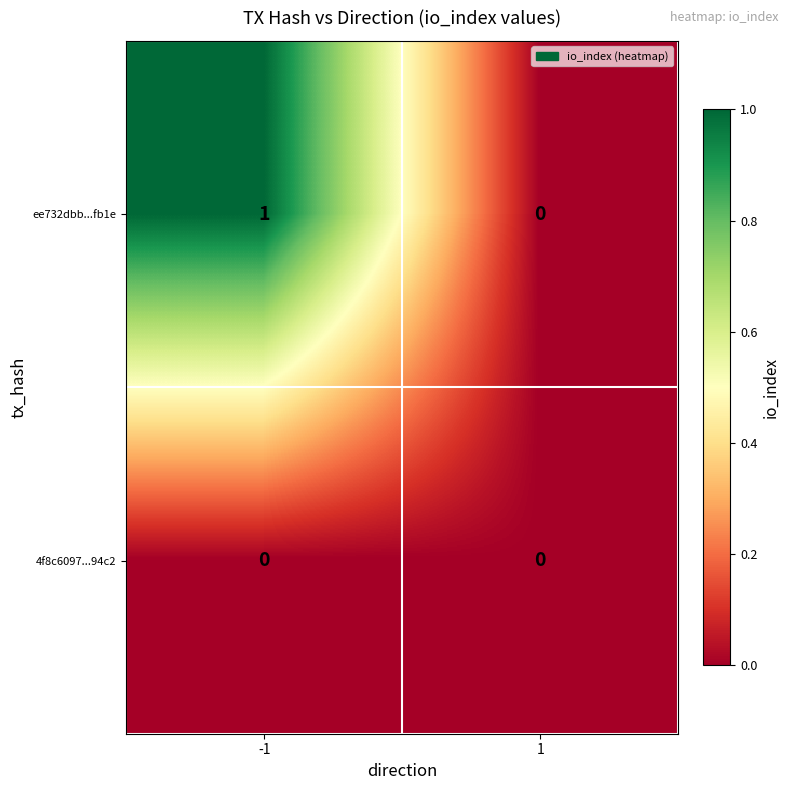

Which series changed the most between -1 and 1?

ee732dbb...fb1e